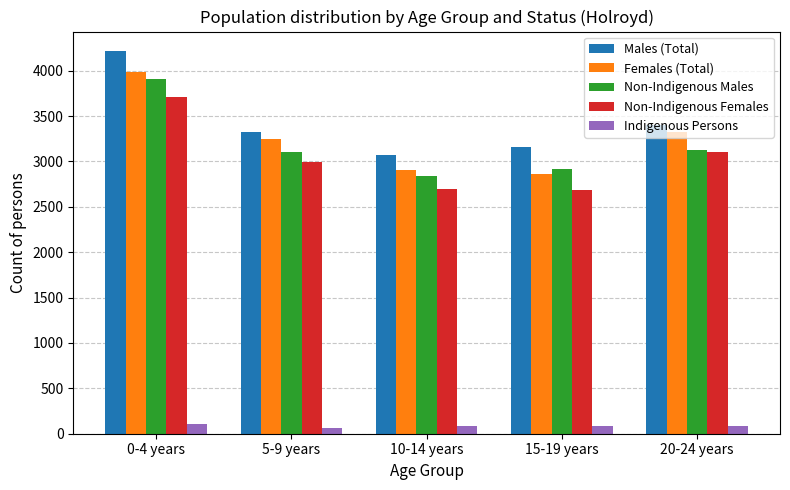

The value of Non-Indigenous Females at 15-19 years is 2685. True or false?

True